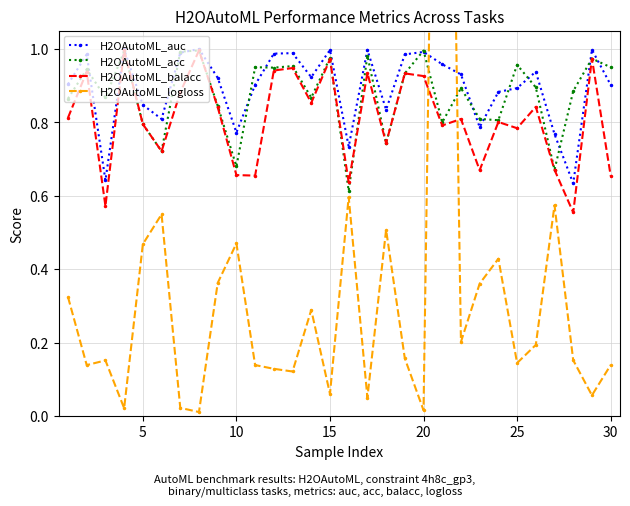

True or false: H2OAutoML_acc has more than 2 points higher than both neighbors.

True